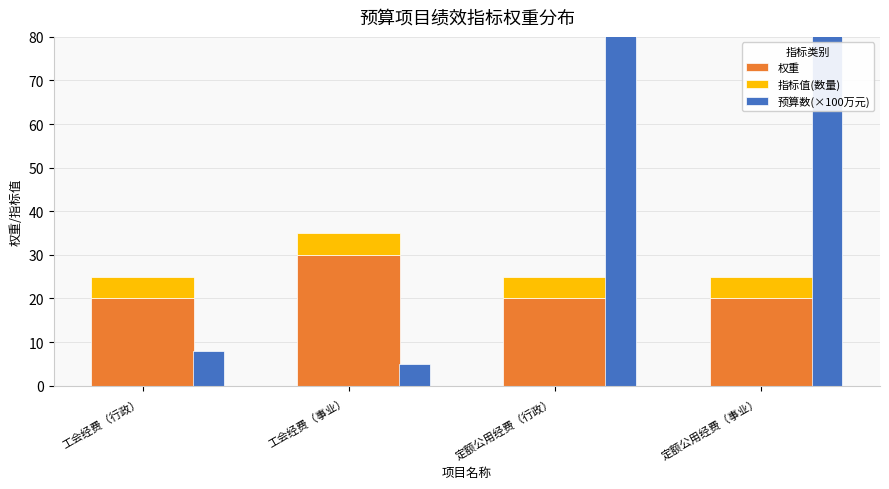

What is the minimum value shown in the chart?

5